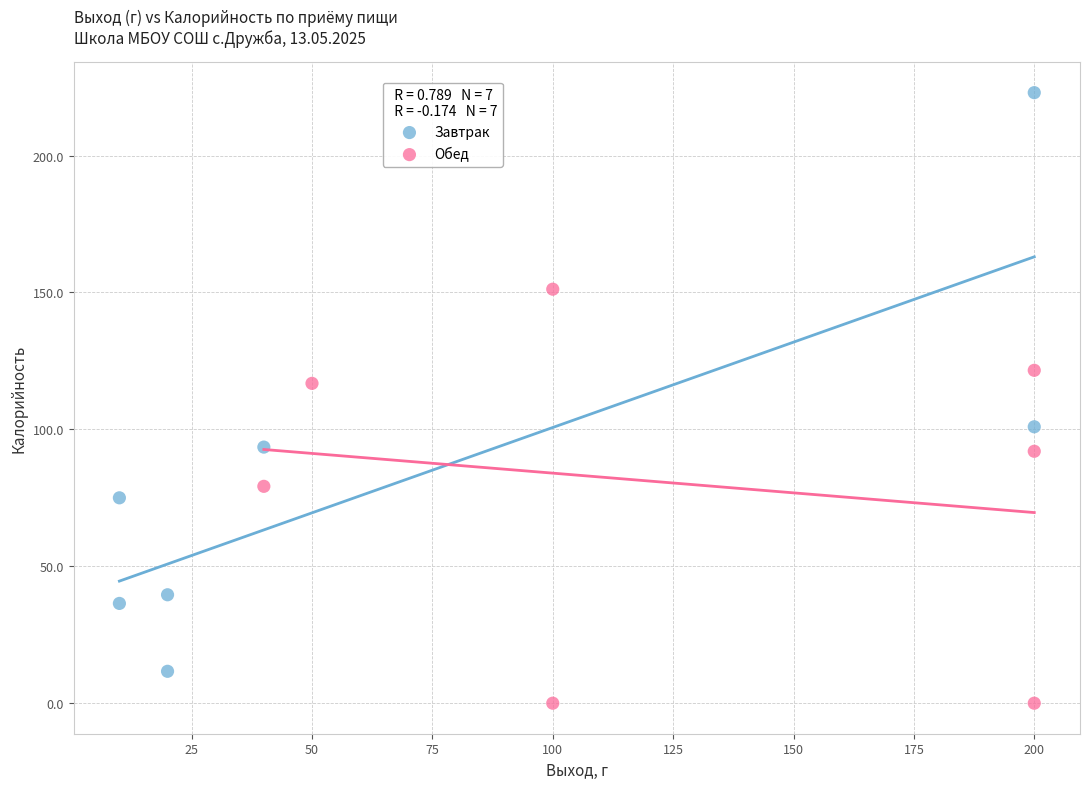

What are all the series names shown in the legend?

Завтрак, Обед